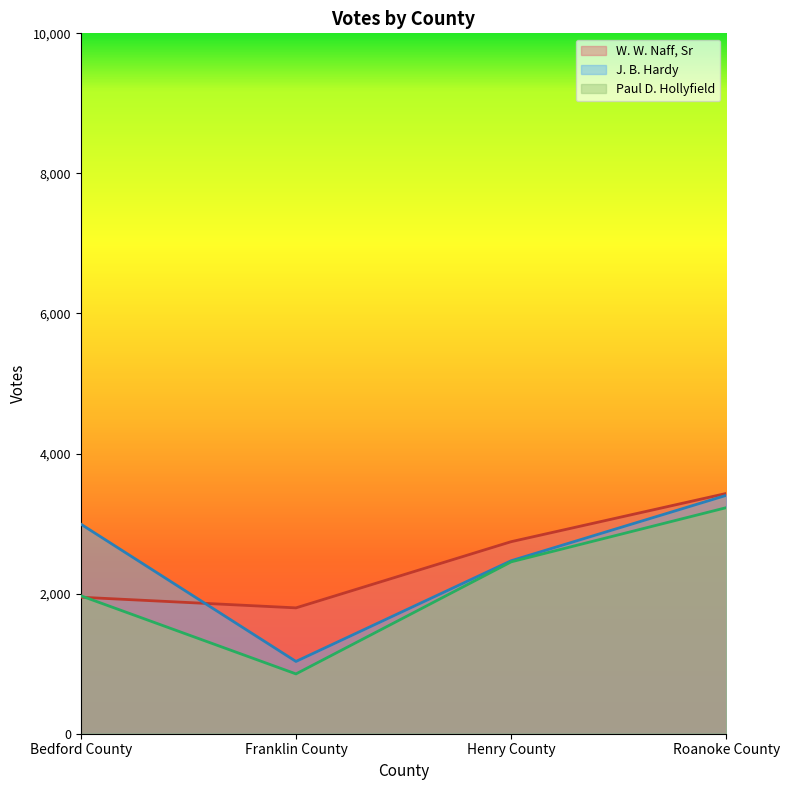

What is the value of the Paul D. Hollyfield point at the 2nd from the left?

854